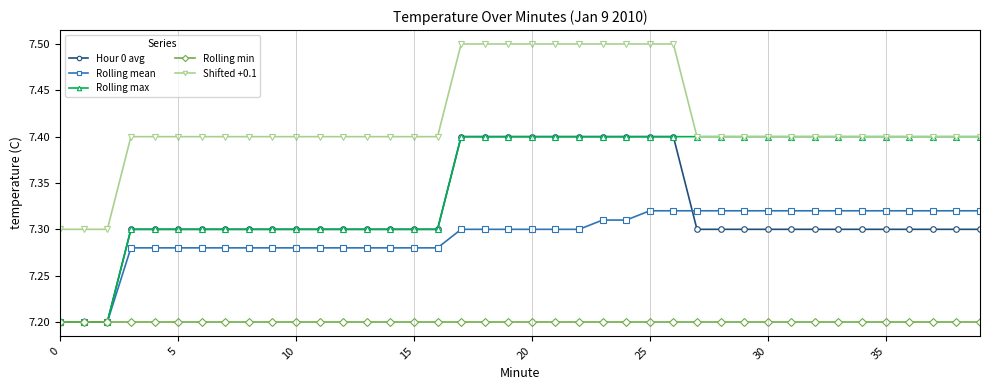

What is the maximum value shown in the chart?

7.5